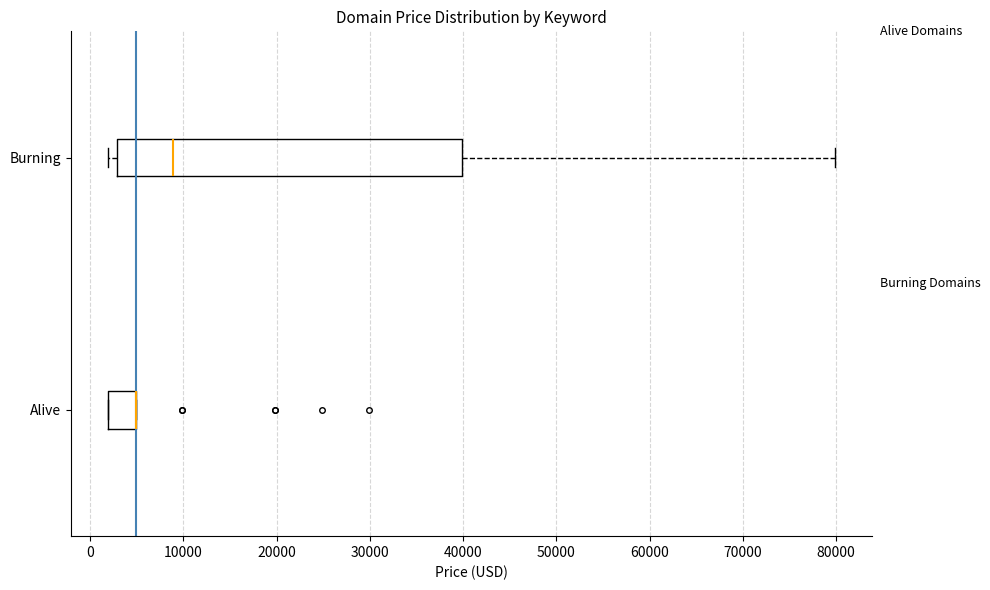

Reading bottom to top, read every box against the x-axis: the position of its median line, the range the box covers, and the ends of its whiskers. The values are not printed on the chart, so give them approximately, as read against the axis.

Alive: median 5000 (drawn on the box's right edge), box 2000 to 5000, whiskers 2000 to 5000
Burning: median 9000, box 3000 to 40000, whiskers 2000 to 80000